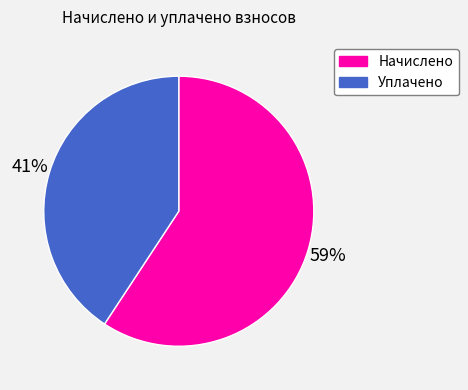

To the nearest percent, what is the average slice percentage?

50%